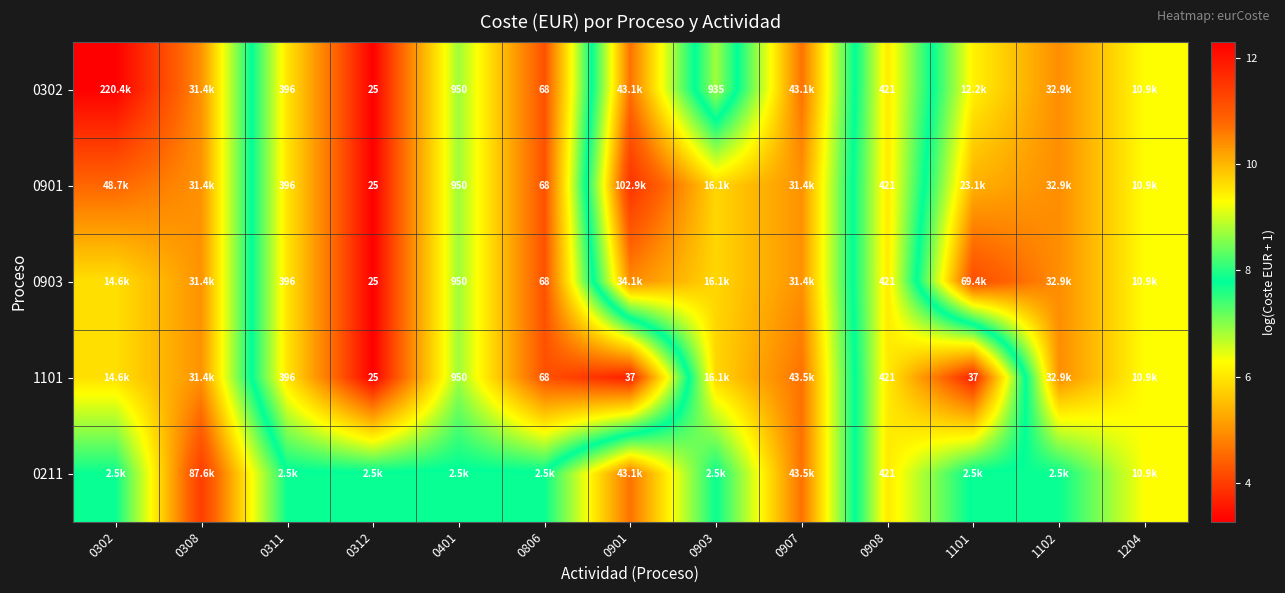

How many distinct data groups are displayed?

5